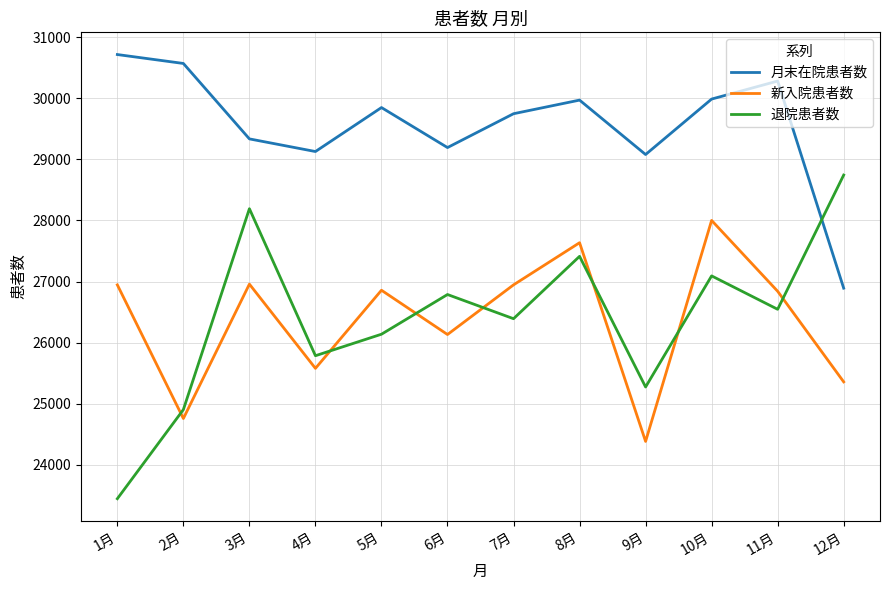

What position from the right is 3月?

10